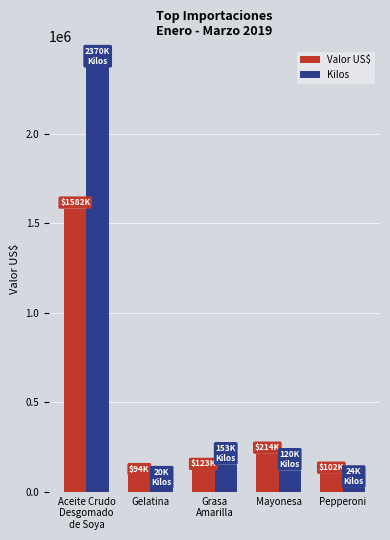

How many data points in Kilos are less than 119621?

2